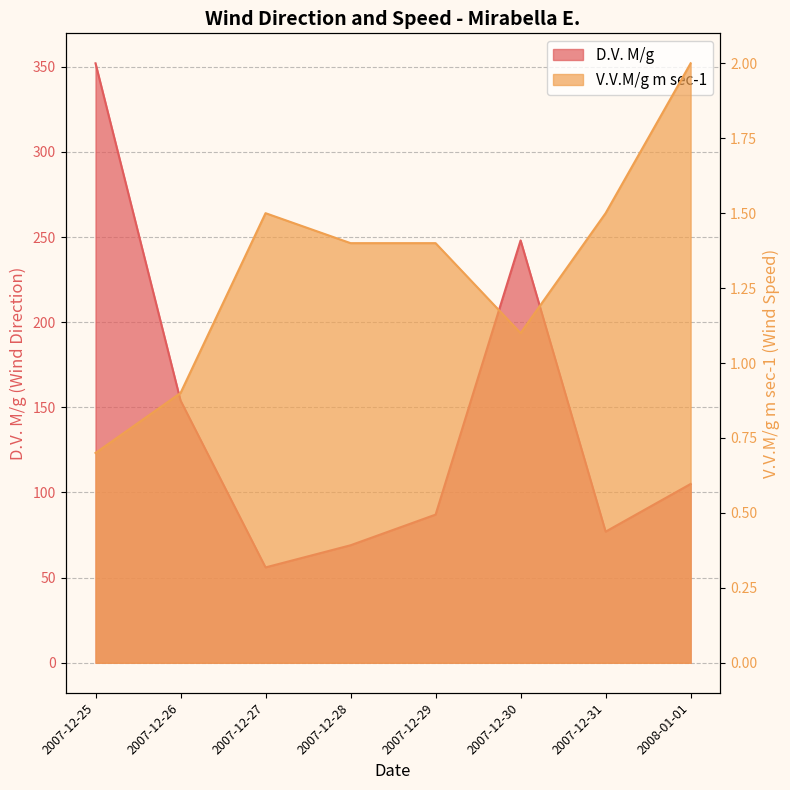

Reading left to right, transcribe all the data shown in this chart.

D.V. M/g: 352.0	154.0	56.0	69.0	87.0	248.0	77.0	105.0
V.V.M/g m sec-1: 0.7	0.9	1.5	1.4	1.4	1.1	1.5	2.0